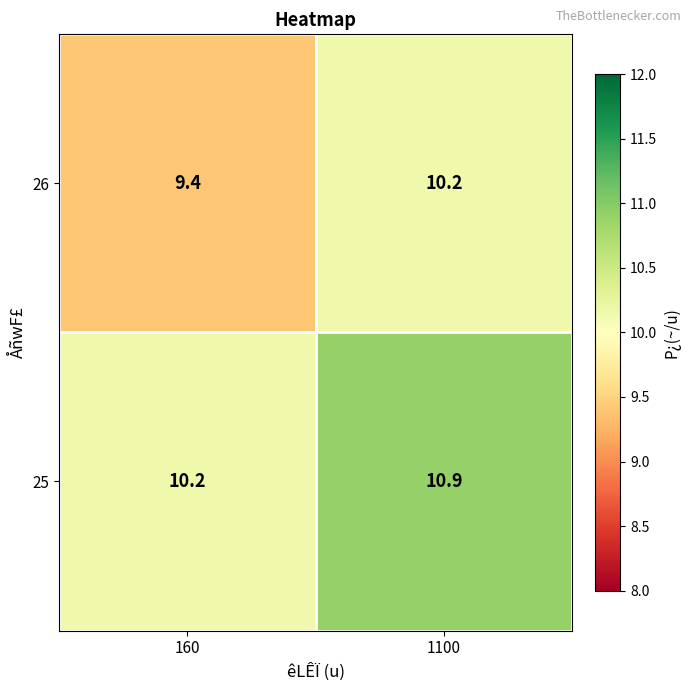

Where is 26 nearest to the value 9?

160